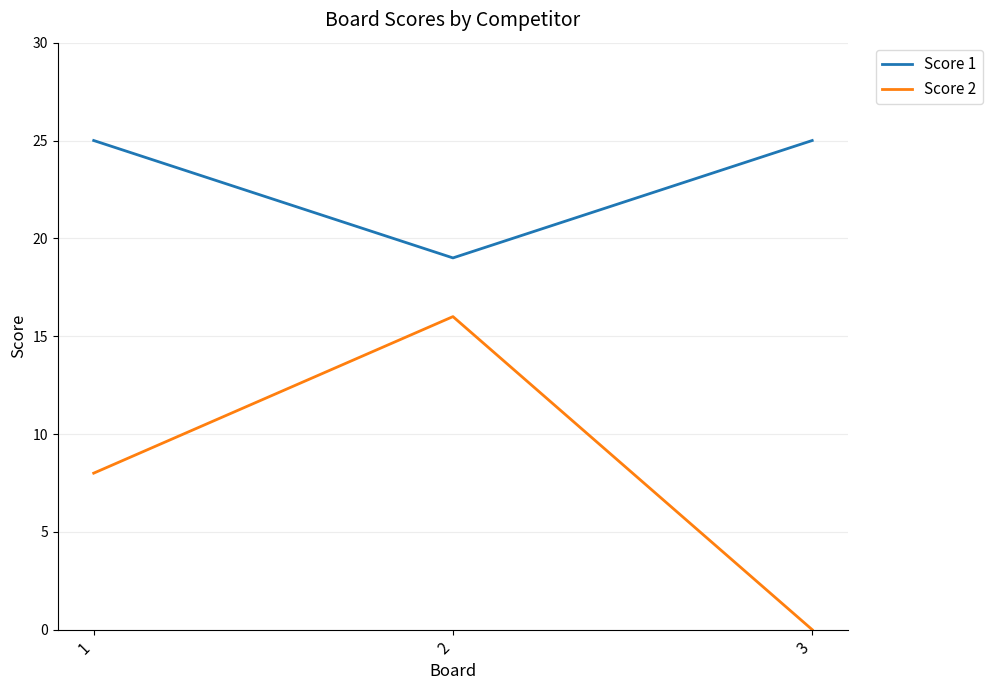

How many series are shown in this chart?

2